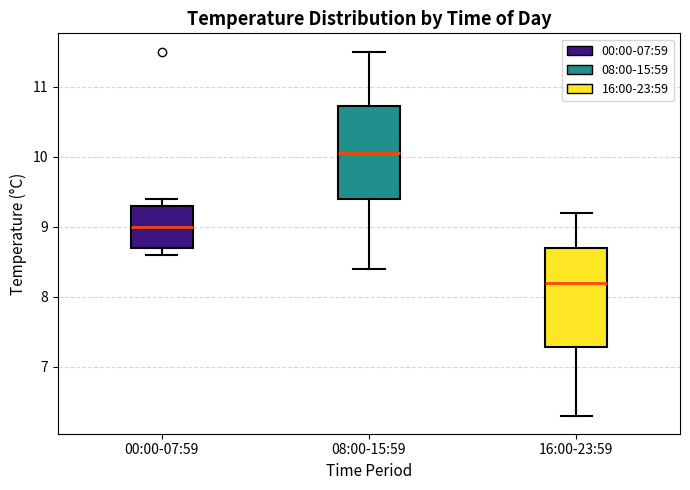

Reading left to right, read every box against the y-axis: the position of its median line, the range the box covers, and the ends of its whiskers. The values are not printed on the chart, so give them approximately, as read against the axis.

00:00-07:59: median 9.0, box 8.7 to 9.3, whiskers 8.6 to 9.4
08:00-15:59: median 10.1, box 9.4 to 10.7, whiskers 8.4 to 11.5
16:00-23:59: median 8.2, box 7.3 to 8.7, whiskers 6.3 to 9.2